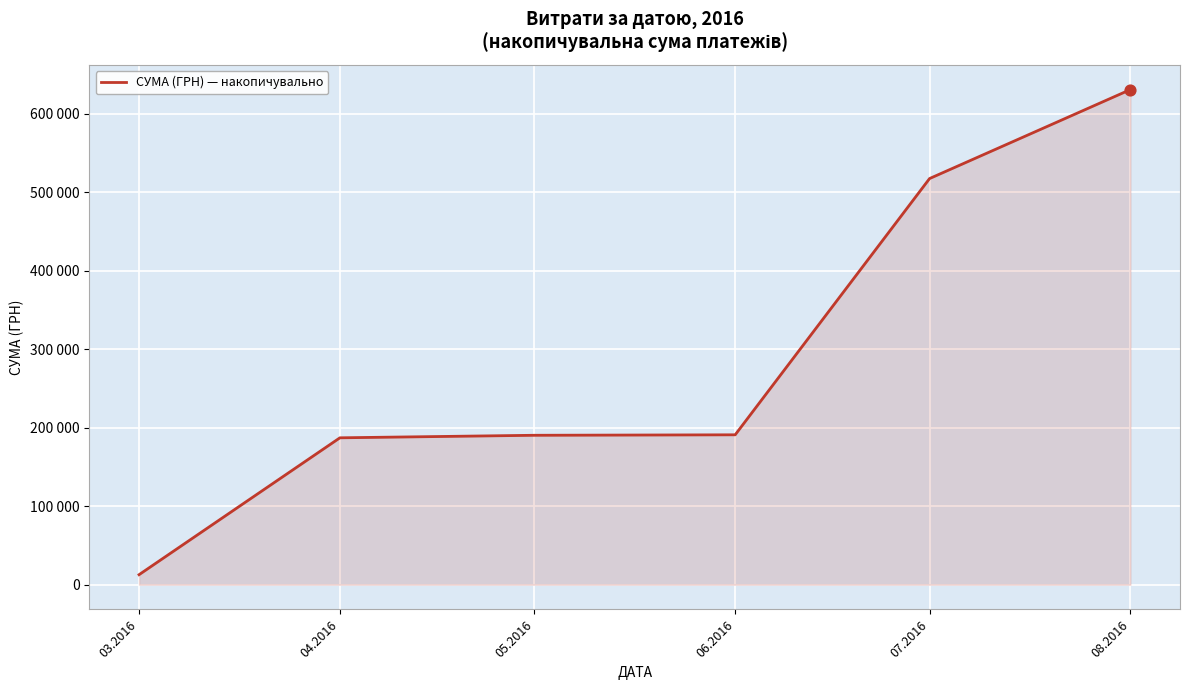

Between 07.2016 and 08.2016, which is larger?

08.2016